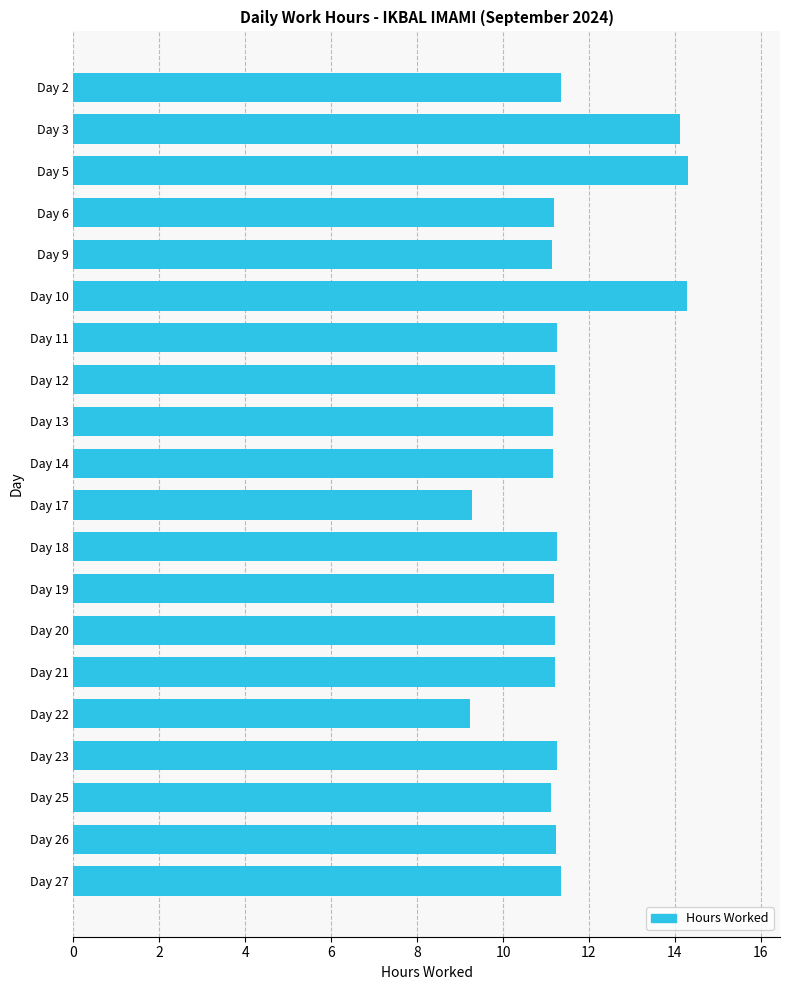

What is the value of the 6th bar from the top?

14.3